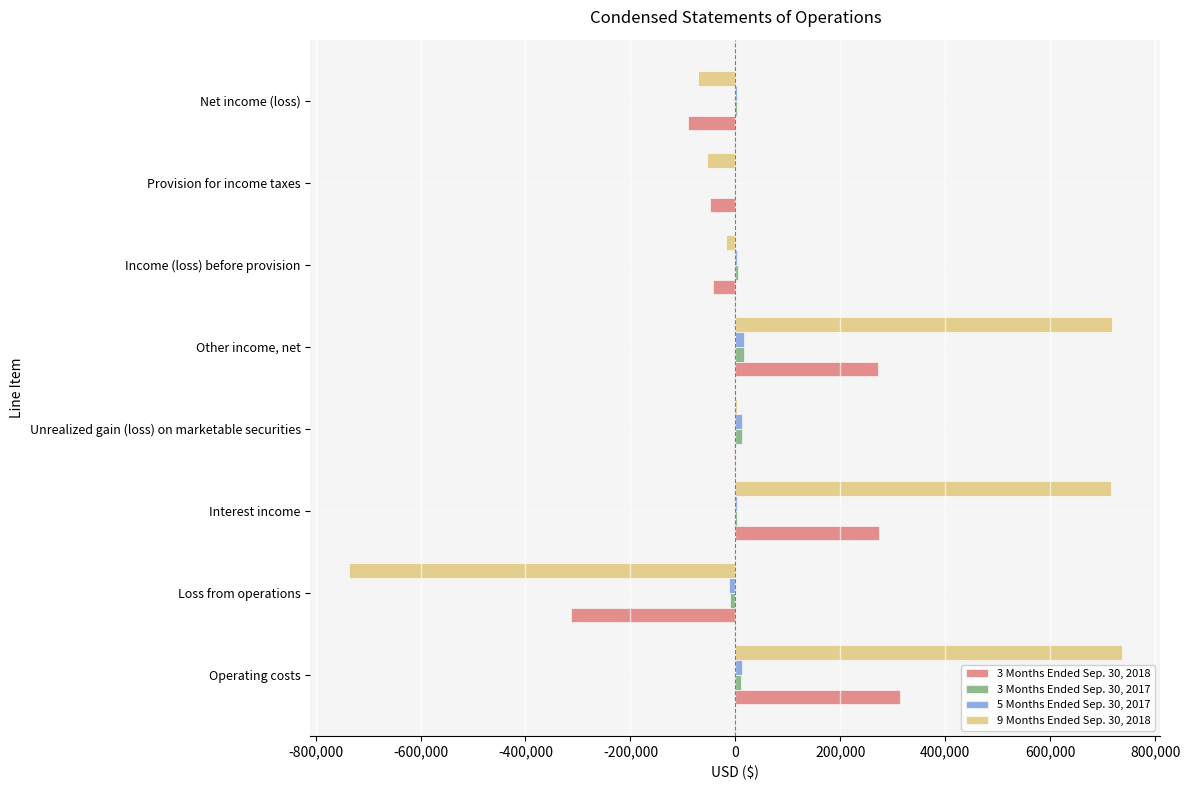

What is the maximum value shown in the chart?

736162